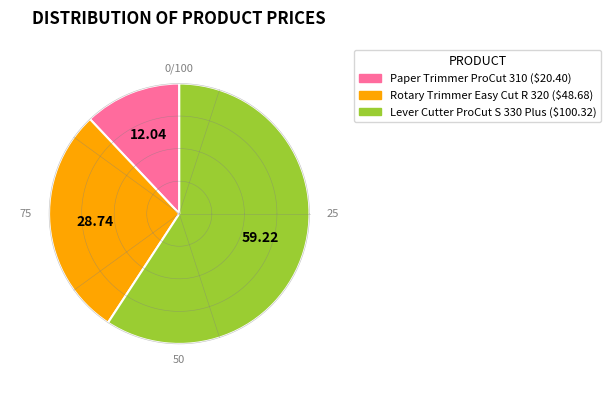

To the nearest percent, what percentage of the pie is Lever Cutter HAMA ProCut S 330 Plus?

59%